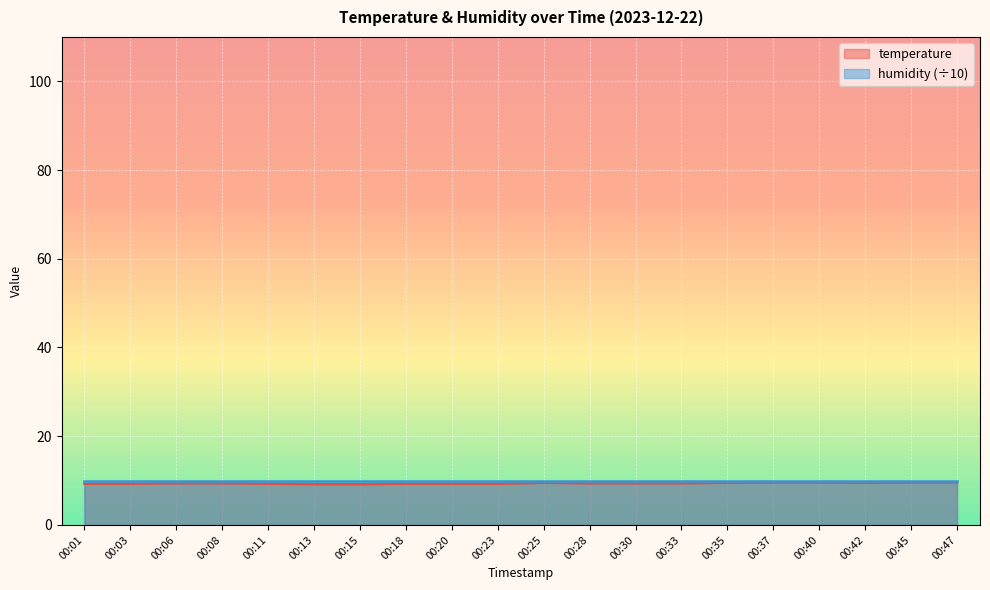

At which category does the chart reach its minimum across all series?

00:13